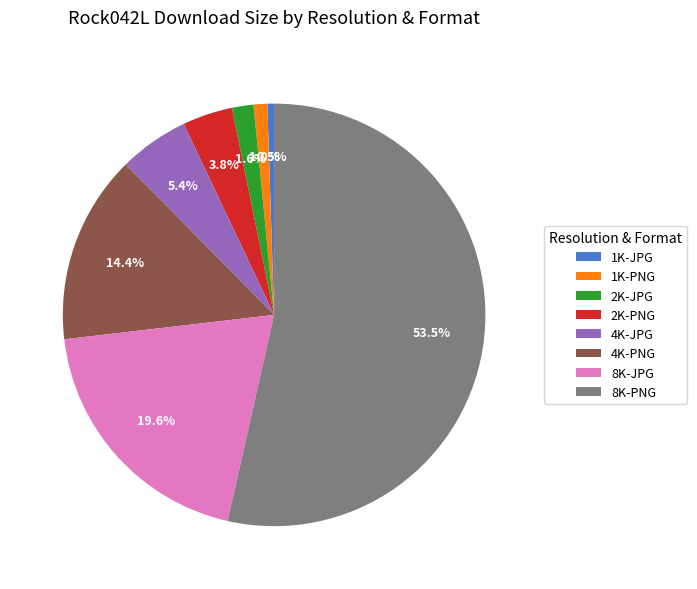

Rank the categories by value from lowest to highest.

1K-JPG, 1K-PNG, 2K-JPG, 2K-PNG, 4K-JPG, 4K-PNG, 8K-JPG, 8K-PNG